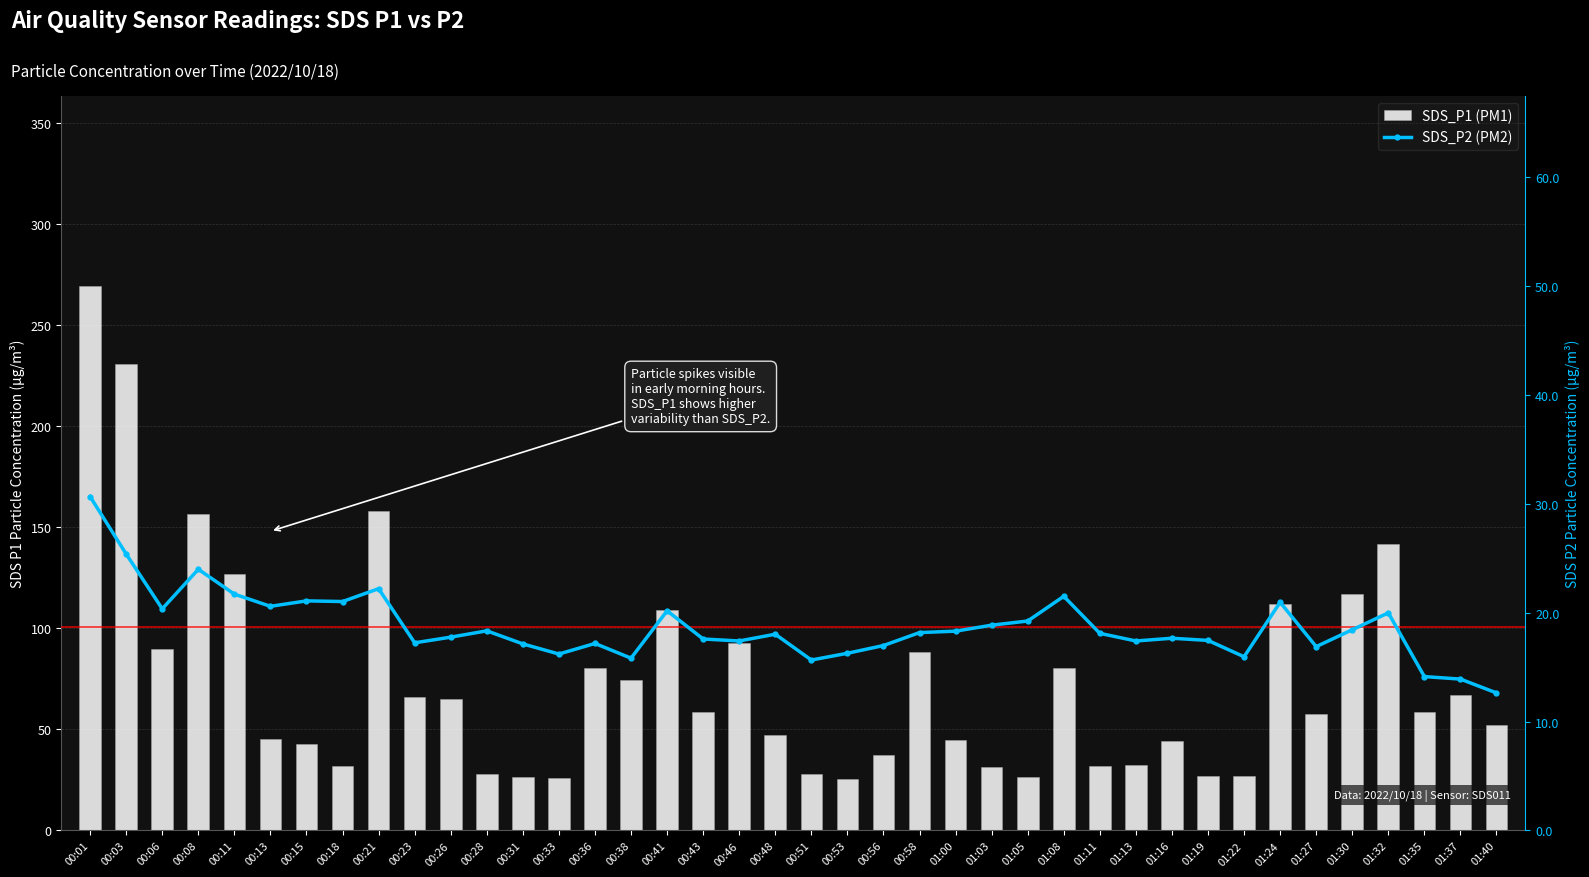

What is the difference between the highest and lowest values at 00:51?

12.4